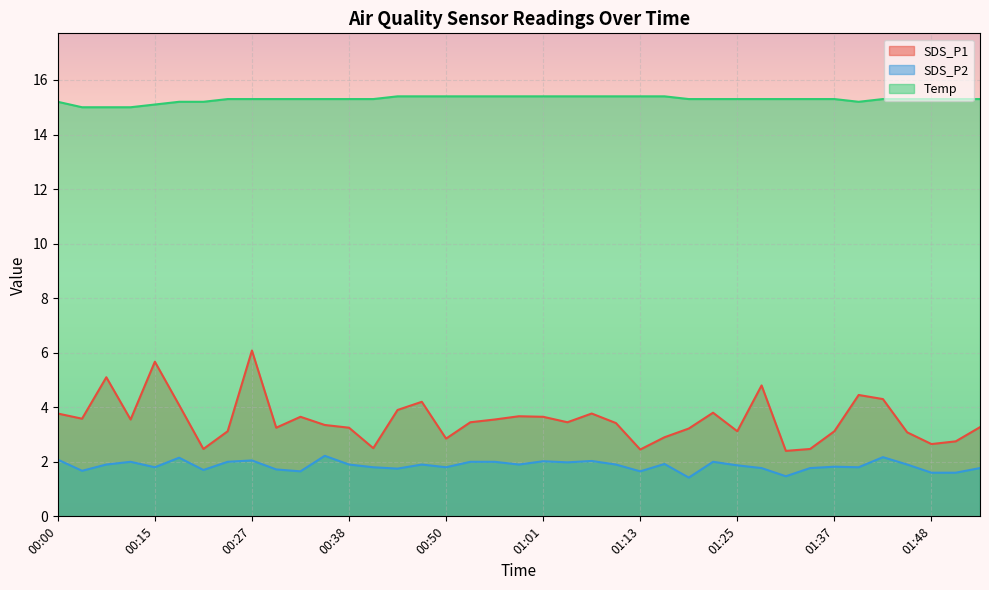

Reading right to left, extract all data points from this chart.

SDS_P1: 01:54=3.3	01:51=2.8	01:48=2.6	01:45=3.1	01:42=4.3	01:40=4.5	01:37=3.1	01:34=2.5	01:31=2.4	01:28=4.8	01:25=3.1	01:22=3.8	01:19=3.2	01:16=2.9	01:13=2.5	01:10=3.4	01:07=3.8	01:04=3.5	01:01=3.6	00:59=3.7	00:56=3.5	00:53=3.5	00:50=2.9	00:47=4.2	00:44=3.9	00:41=2.5	00:38=3.2	00:35=3.4	00:33=3.6	00:30=3.2	00:27=6.1	00:24=3.1	00:21=2.5	00:18=4.1	00:15=5.7	00:12=3.5	00:09=5.1	00:06=3.6	00:00=3.8
SDS_P2: 01:54=1.8	01:51=1.6	01:48=1.6	01:45=1.9	01:42=2.2	01:40=1.8	01:37=1.8	01:34=1.8	01:31=1.5	01:28=1.8	01:25=1.9	01:22=2.0	01:19=1.4	01:16=1.9	01:13=1.6	01:10=1.9	01:07=2.0	01:04=2.0	01:01=2.0	00:59=1.9	00:56=2.0	00:53=2.0	00:50=1.8	00:47=1.9	00:44=1.8	00:41=1.8	00:38=1.9	00:35=2.2	00:33=1.6	00:30=1.7	00:27=2.0	00:24=2.0	00:21=1.7	00:18=2.1	00:15=1.8	00:12=2.0	00:09=1.9	00:06=1.7	00:00=2.1
Temp: 01:54=15.3	01:51=15.3	01:48=15.3	01:45=15.3	01:42=15.3	01:40=15.2	01:37=15.3	01:34=15.3	01:31=15.3	01:28=15.3	01:25=15.3	01:22=15.3	01:19=15.3	01:16=15.4	01:13=15.4	01:10=15.4	01:07=15.4	01:04=15.4	01:01=15.4	00:59=15.4	00:56=15.4	00:53=15.4	00:50=15.4	00:47=15.4	00:44=15.4	00:41=15.3	00:38=15.3	00:35=15.3	00:33=15.3	00:30=15.3	00:27=15.3	00:24=15.3	00:21=15.2	00:18=15.2	00:15=15.1	00:12=15.0	00:09=15.0	00:06=15.0	00:00=15.2